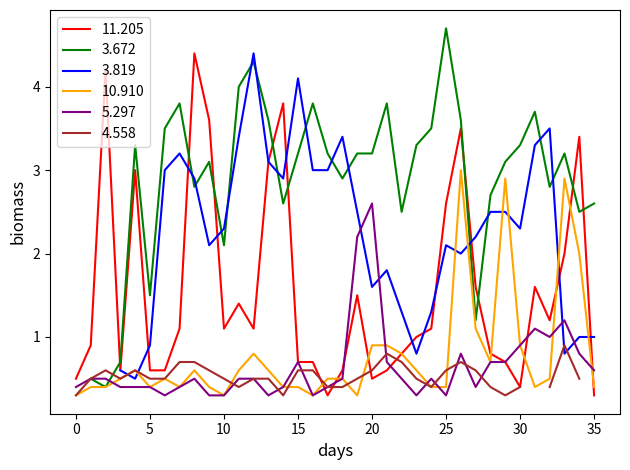

Is it true that 11.205 equals 0.6 at 25?

False